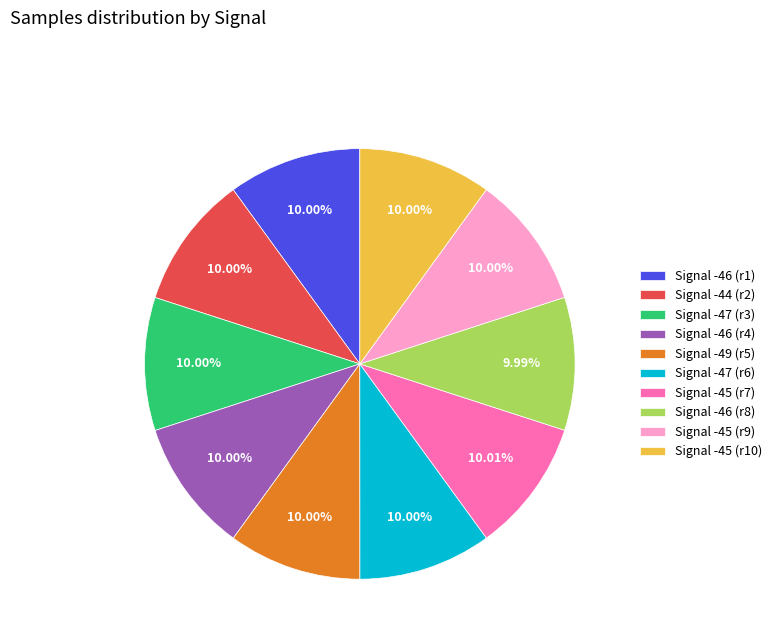

Combined, do Signal -45 (r9) and Signal -45 (r7) account for over 50%?

No